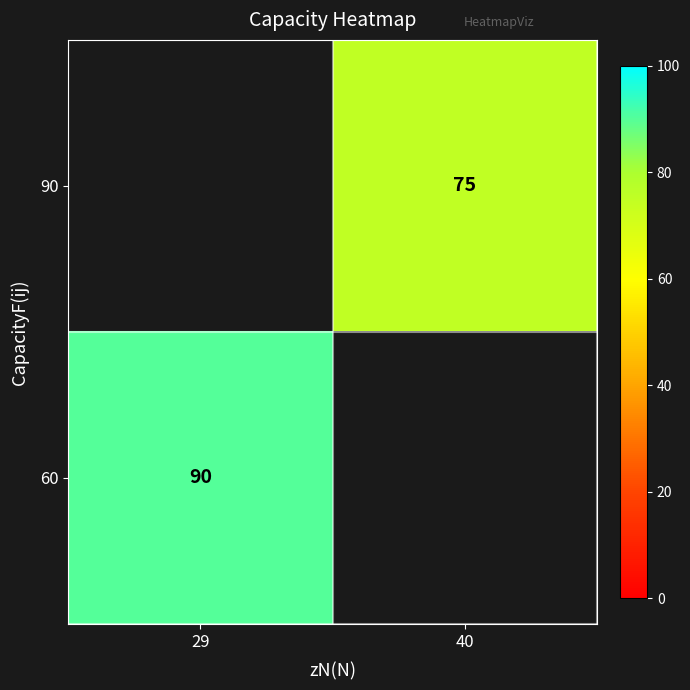

Is it true that 60 equals 141 at 29?

False